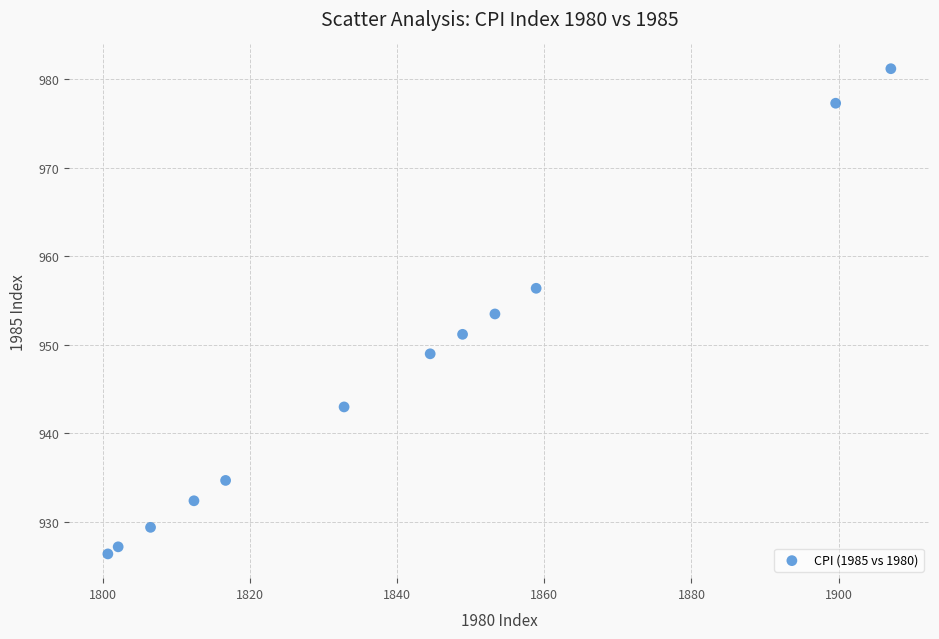

What is the average Y value?

946.8